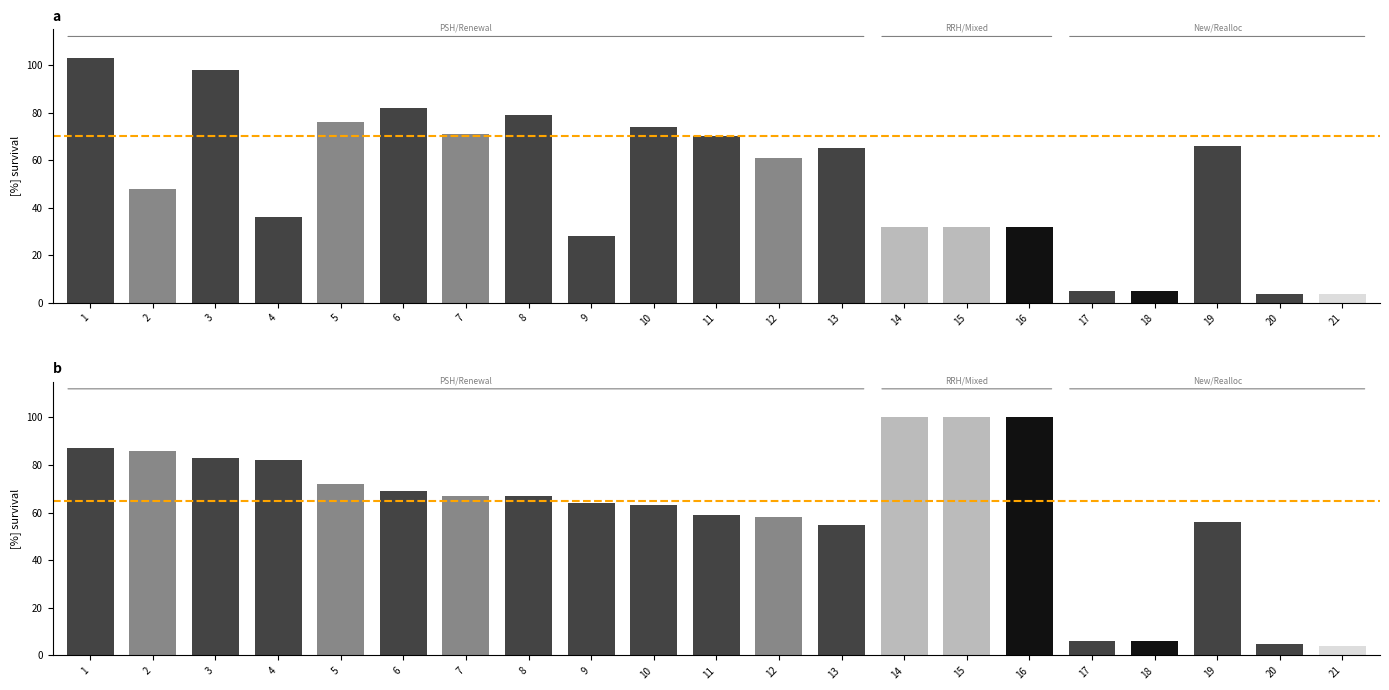

Reading left to right, extract all data points from this chart.

TOTAL: 103.0	48.0	98.0	36.0	76.0	82.0	71.0	79.0	28.0	74.0	70.0	61.0	65.0	32.0	32.0	32.0	5.0	5.0	66.0	4.0	4.0
% of possible: 87.0	86.0	83.0	82.0	72.0	69.0	67.0	67.0	64.0	63.0	59.0	58.0	55.0	100.0	100.0	100.0	6.0	6.0	56.0	5.0	4.0